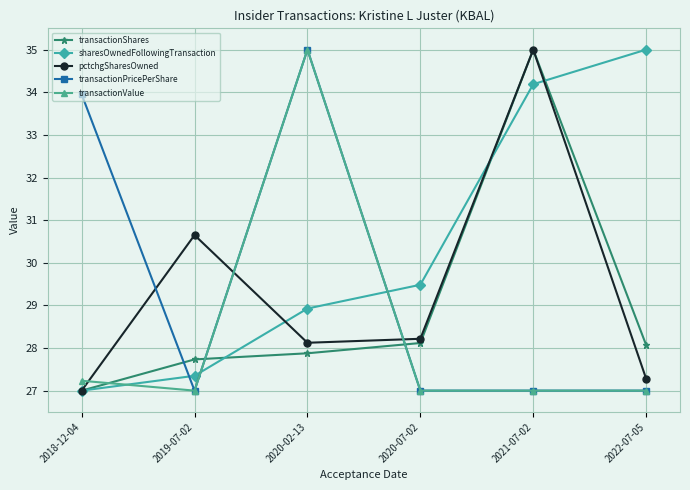

What position from the left is 2020-07-02?

4